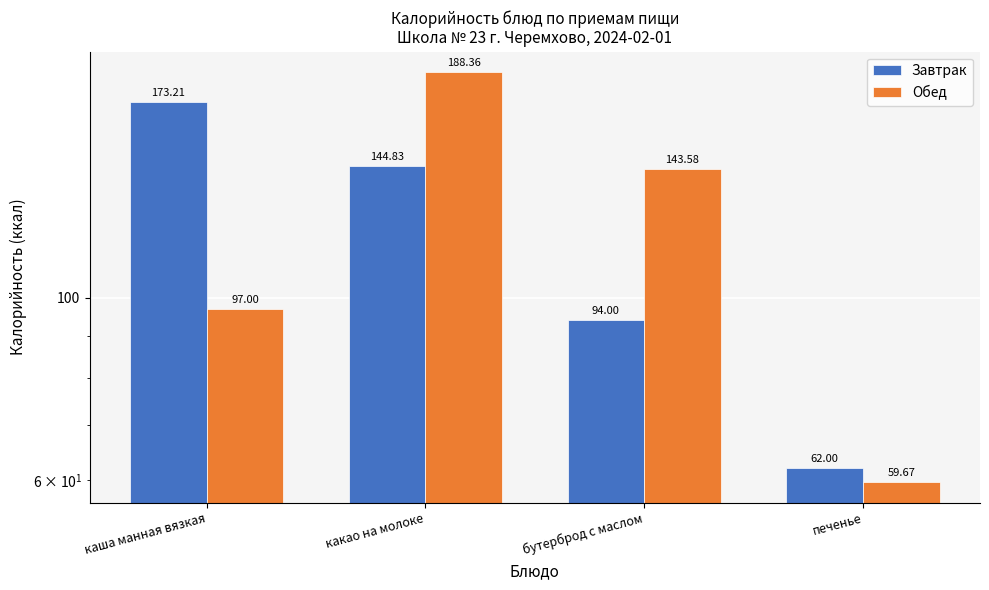

How many series are shown in this chart?

2